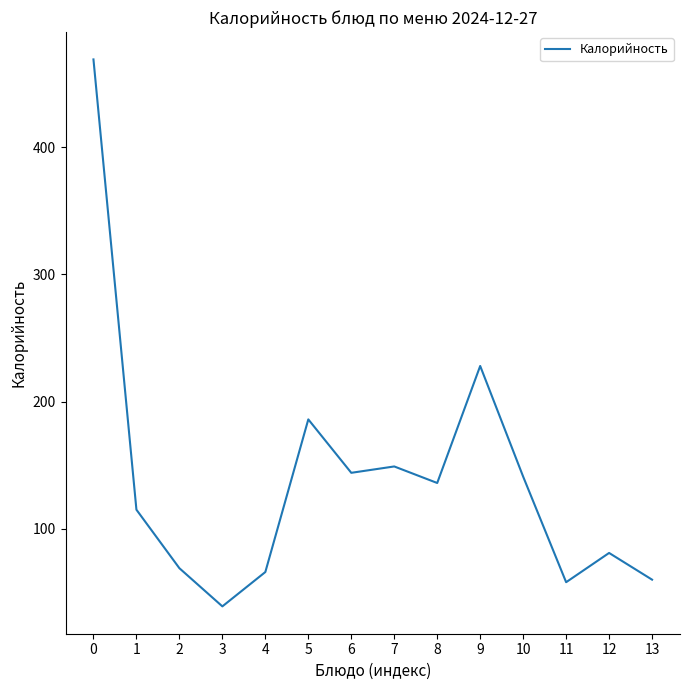

Where is the first local maximum?

5